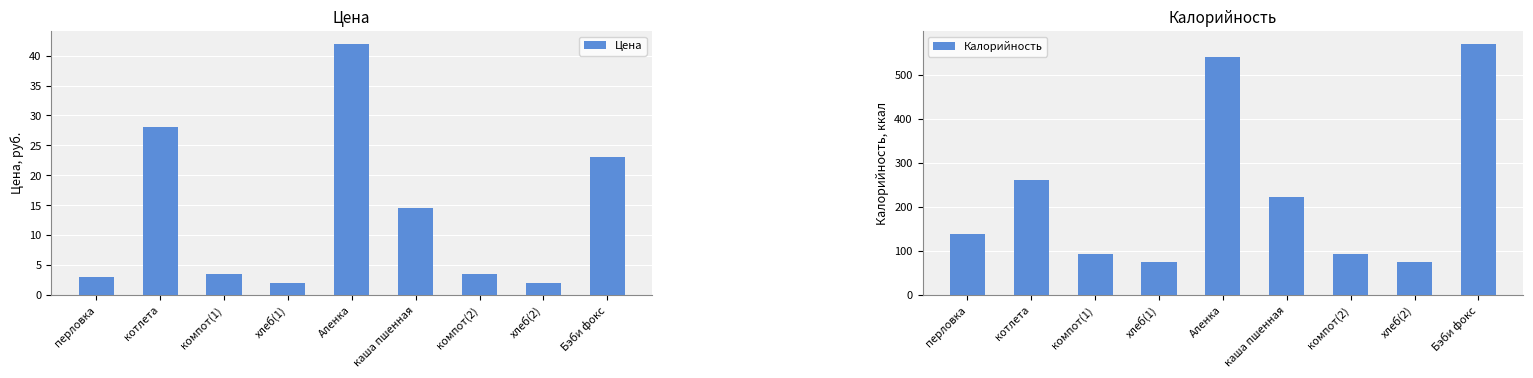

Count the number of categories in the chart.

9